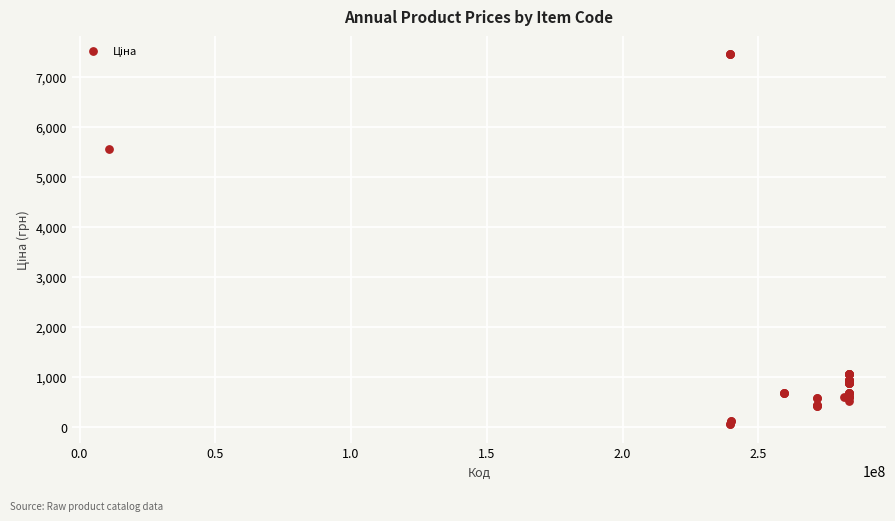

What Y value in the scatter plot is closest to 3750?

5560.3